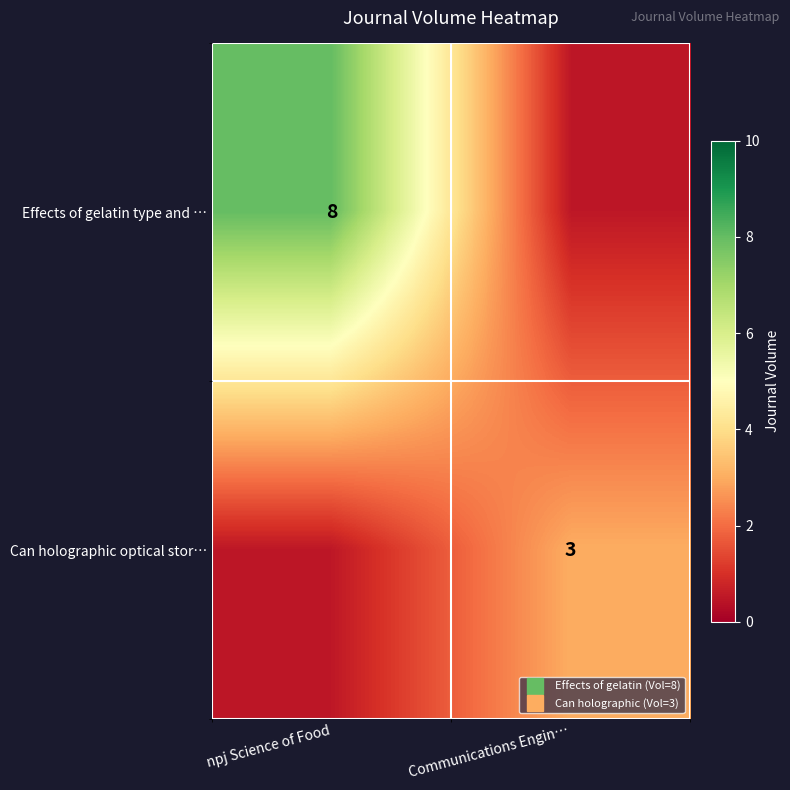

Rank the series by their maximum value, from lowest to highest.

Can holographic optical stor…, Effects of gelatin type and …